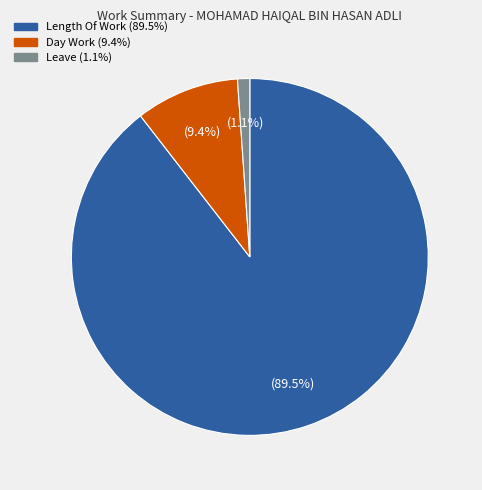

Is there a majority slice in this chart?

Yes